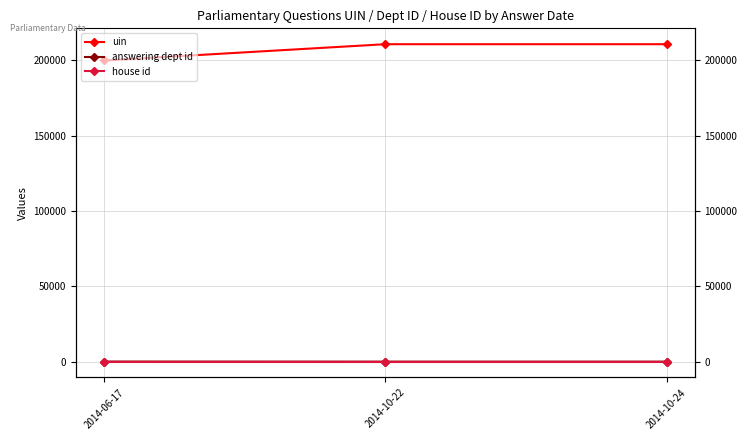

What is the maximum value for house id?

1